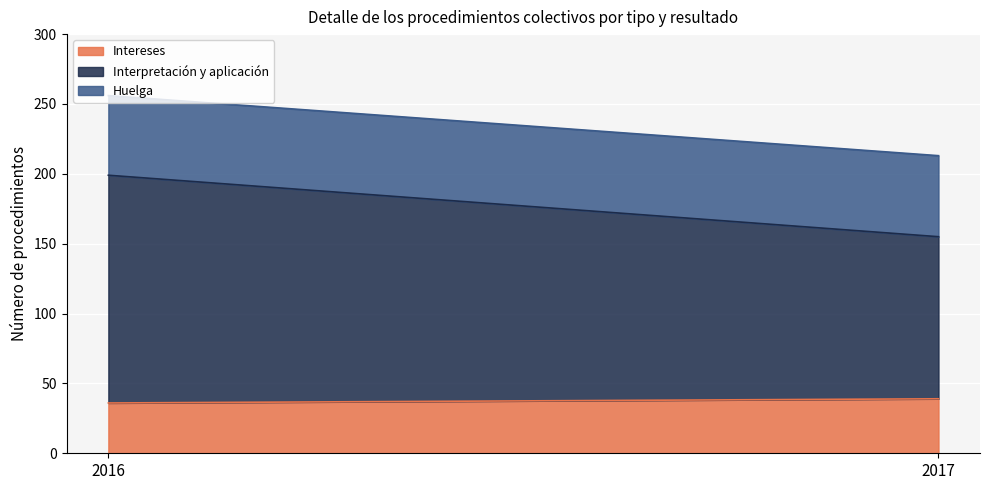

Count the number of data series in this chart.

3